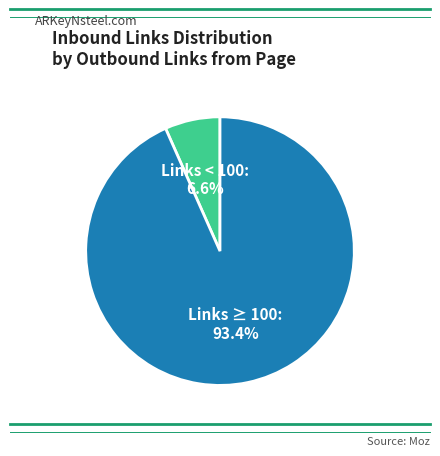

Which has a higher value, Links ≥ 100 or Links < 100?

Links ≥ 100